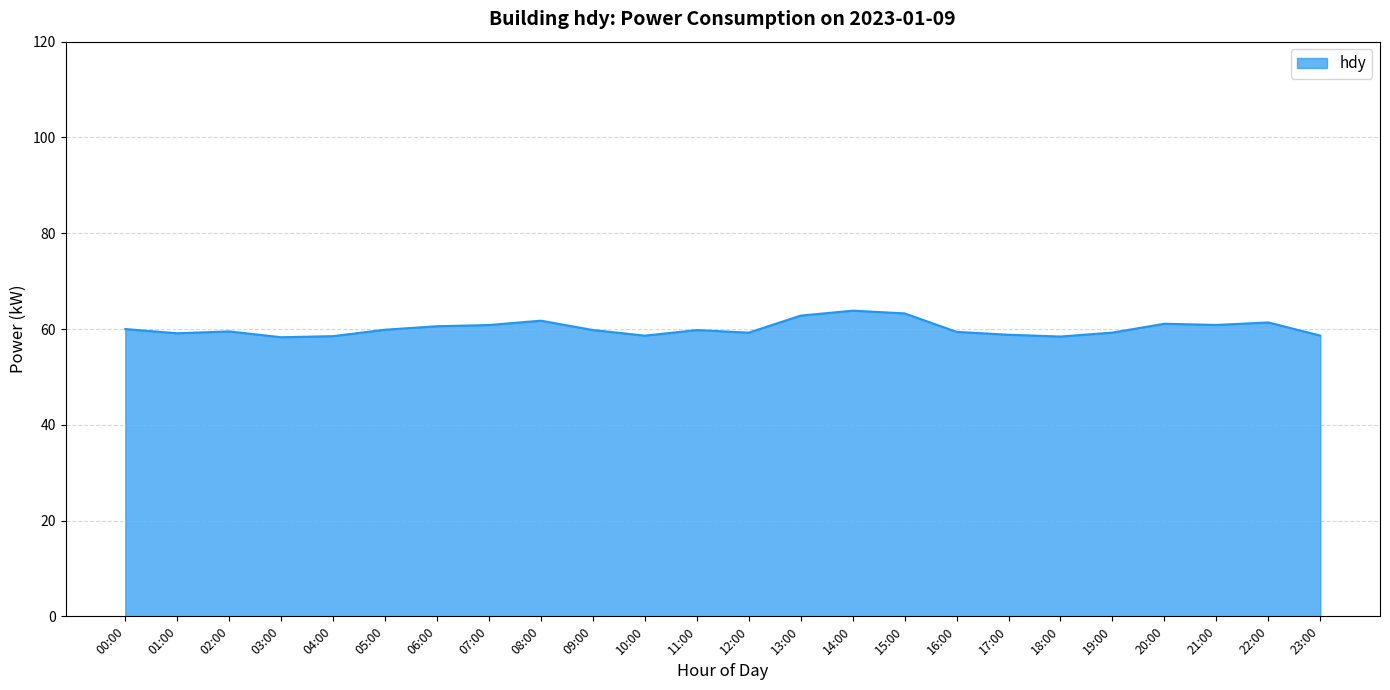

Is it true that the value at 18:00 is 58.4?

True